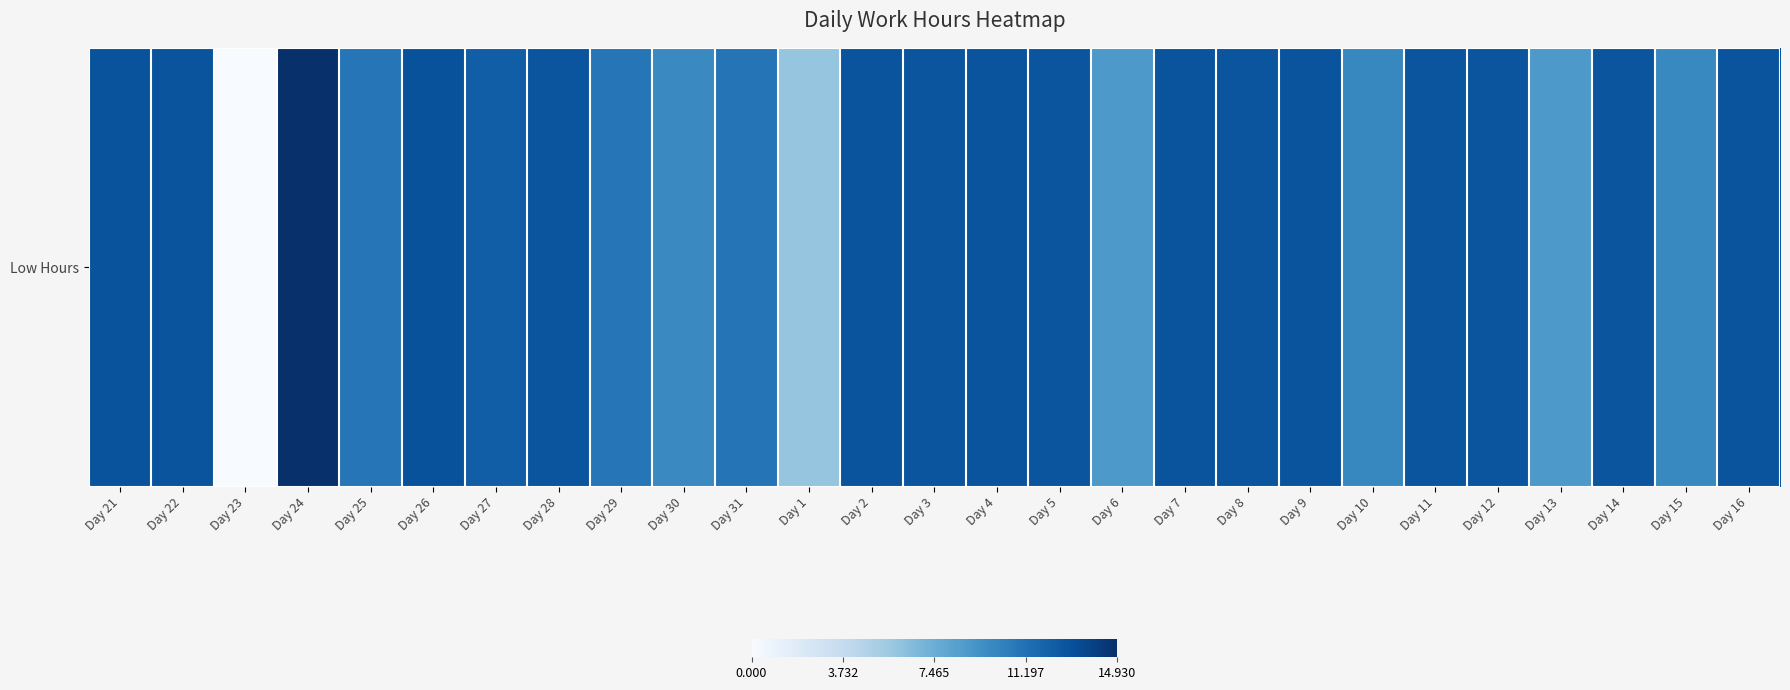

Reading left to right, transcribe all the data shown in this chart.

Day 21=12.9	Day 22=12.8	Day 23=0.0	Day 24=14.9	Day 25=10.9	Day 26=13.0	Day 27=12.3	Day 28=12.8	Day 29=10.9	Day 30=9.7	Day 31=11.0	Day 1=5.9	Day 2=12.9	Day 3=12.8	Day 4=12.9	Day 5=12.8	Day 6=8.8	Day 7=12.8	Day 8=12.8	Day 9=12.8	Day 10=9.9	Day 11=12.8	Day 12=12.8	Day 13=8.8	Day 14=12.8	Day 15=9.8	Day 16=12.9